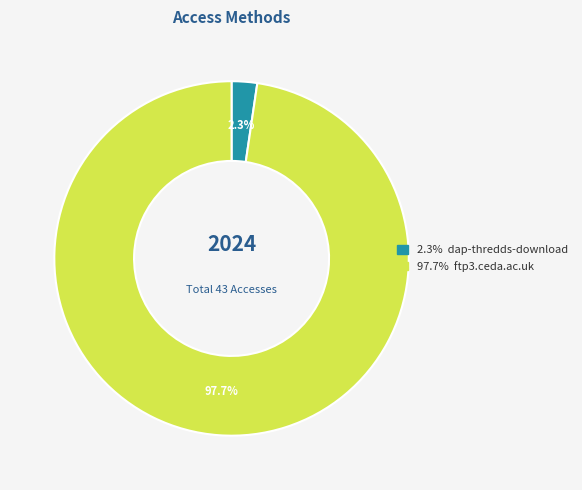

Is there a majority slice in this chart?

Yes